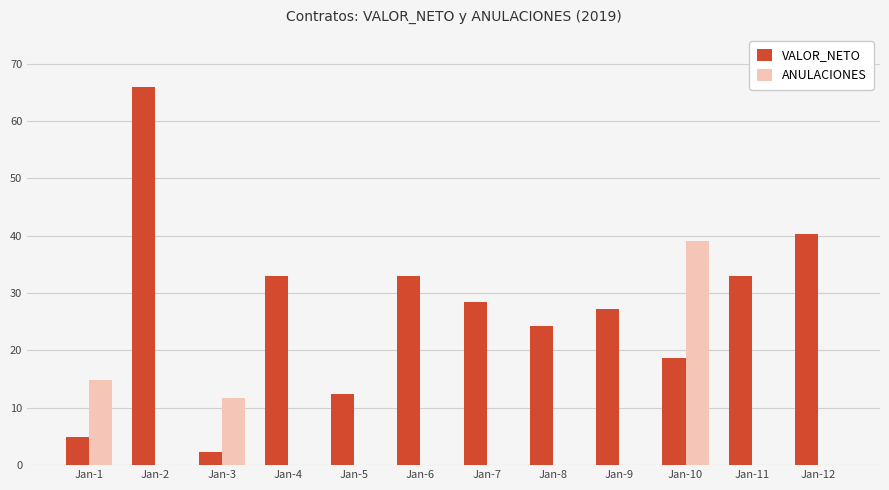

What are all the series names shown in the legend?

VALOR_NETO, ANULACIONES